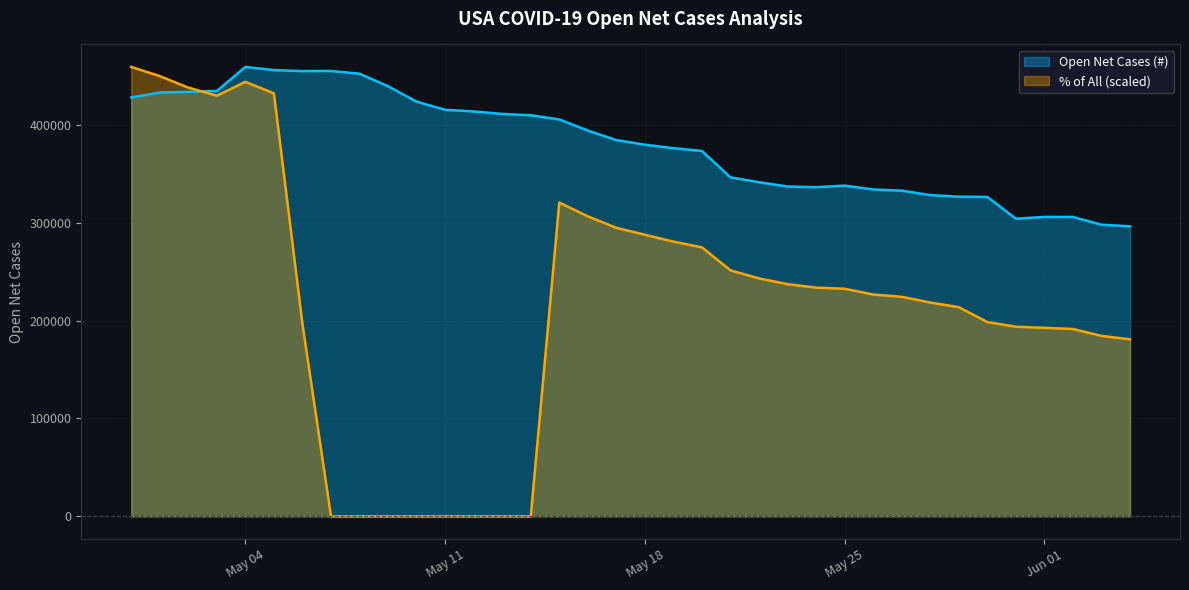

What is the value of the % of All point at the 1st from the left?

458962.0